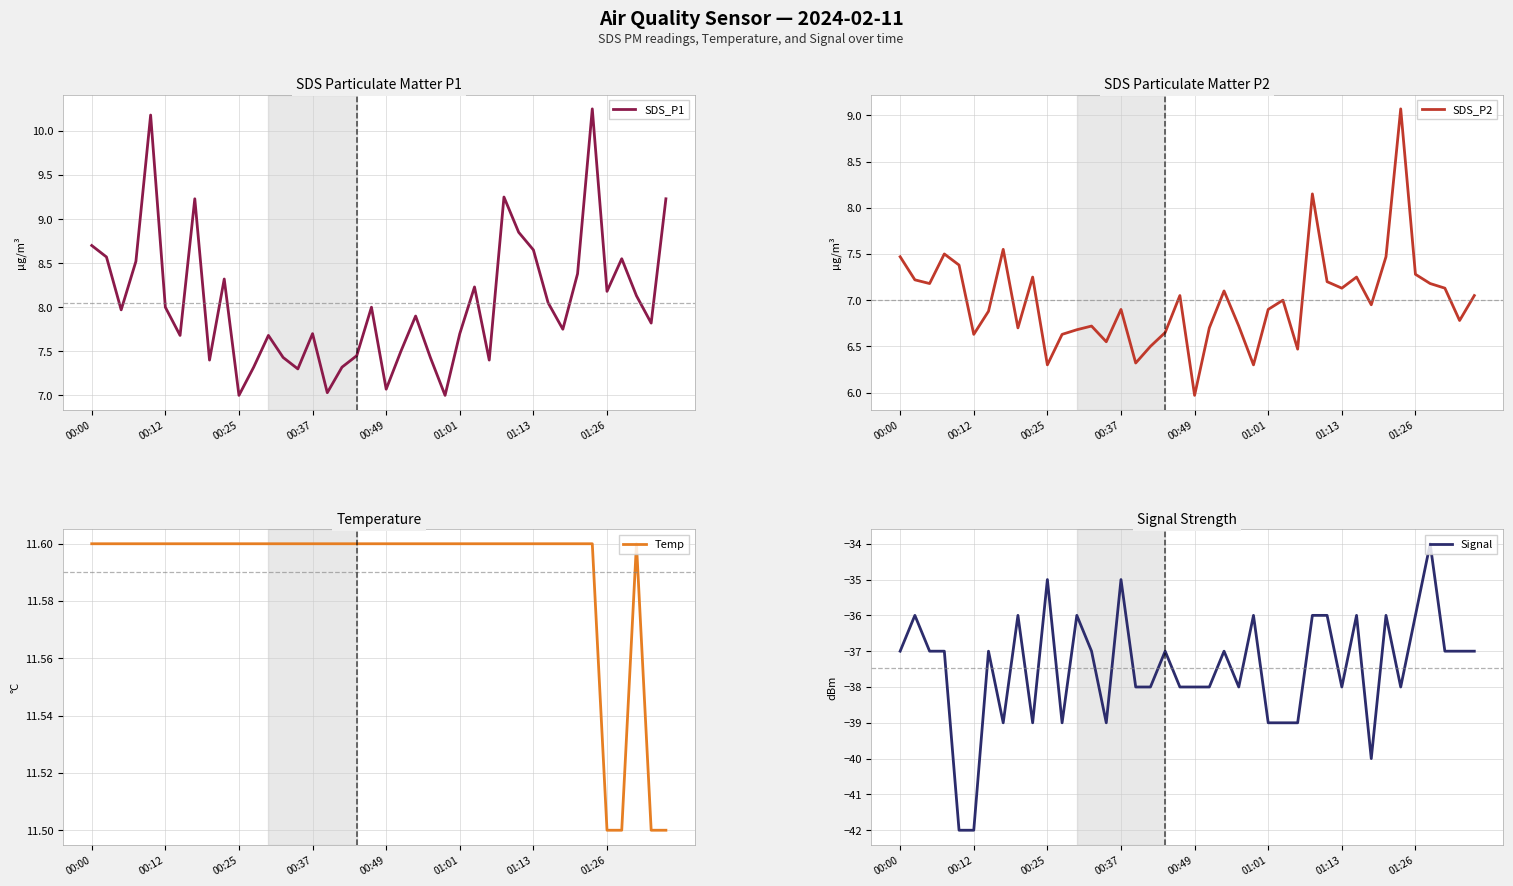

List the series in order of their peak value, lowest first.

Signal, SDS_P2, SDS_P1, Temp